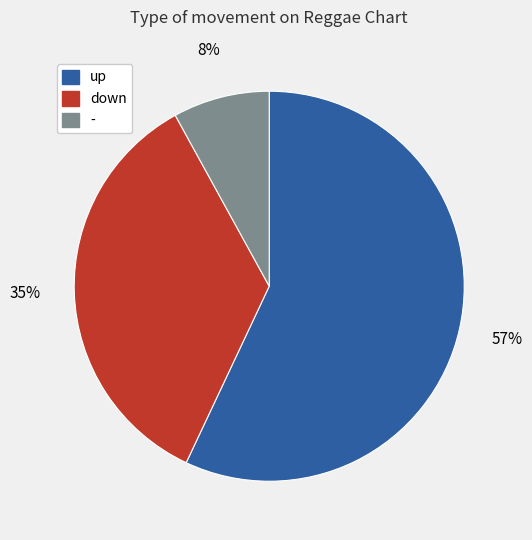

What percentage is the - slice, to the nearest percent?

8%